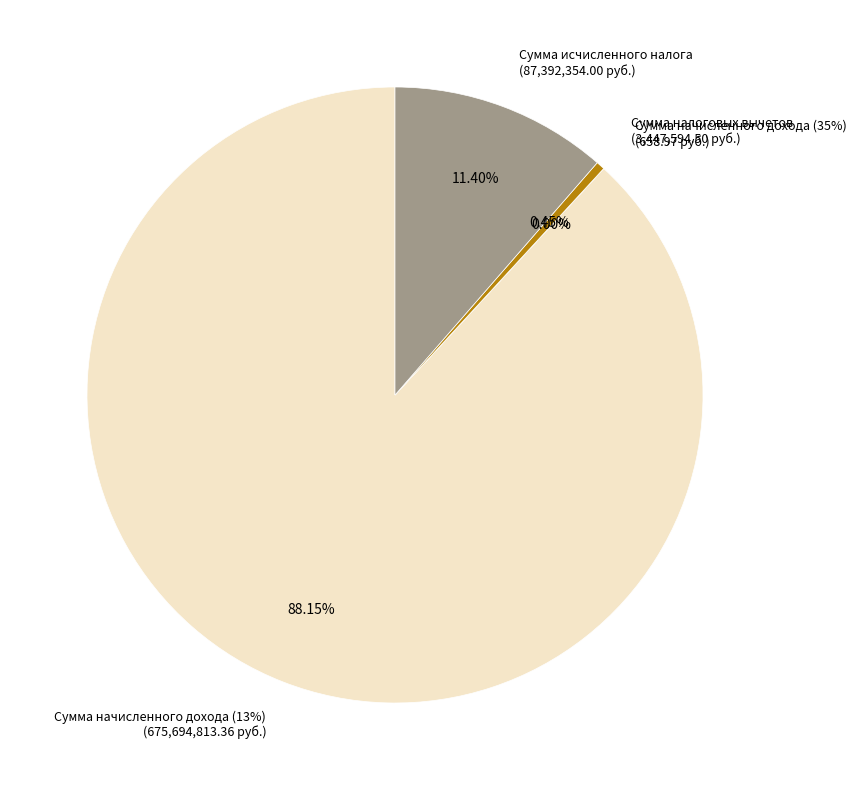

To the nearest percent, what is the combined percentage of Сумма исчисленного налога and Сумма налоговых вычетов?

12%